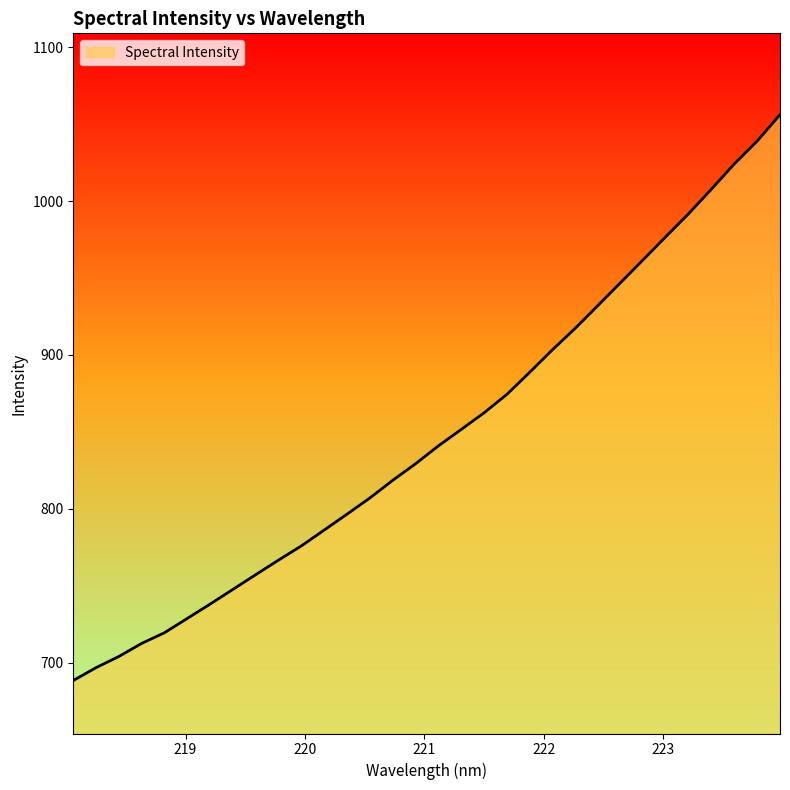

What is the smallest value displayed?

688.5